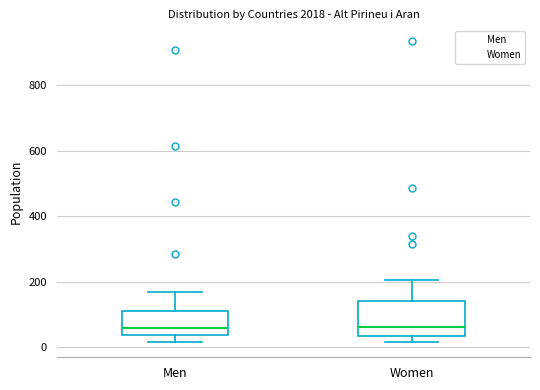

Reading left to right, read every box against the y-axis: the position of its median line, the range the box covers, and the ends of its whiskers. The values are not printed on the chart, so give them approximately, as read against the axis.

Men: median 60, box 40 to 120, whiskers 20 to 160
Women: median 60, box 40 to 140, whiskers 20 to 200